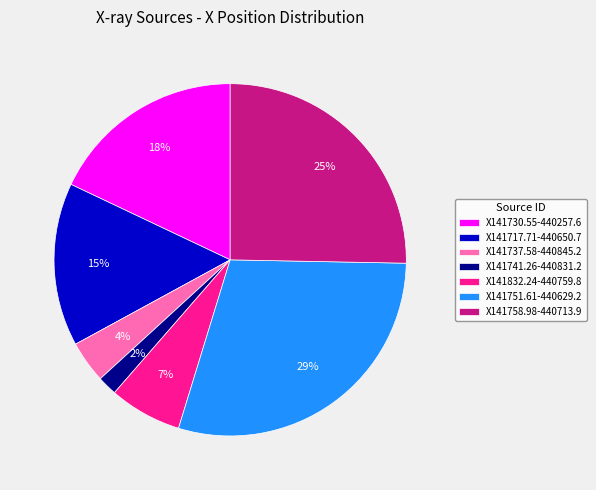

To the nearest percent, what portion does X141737.58-440845.2 represent?

4%